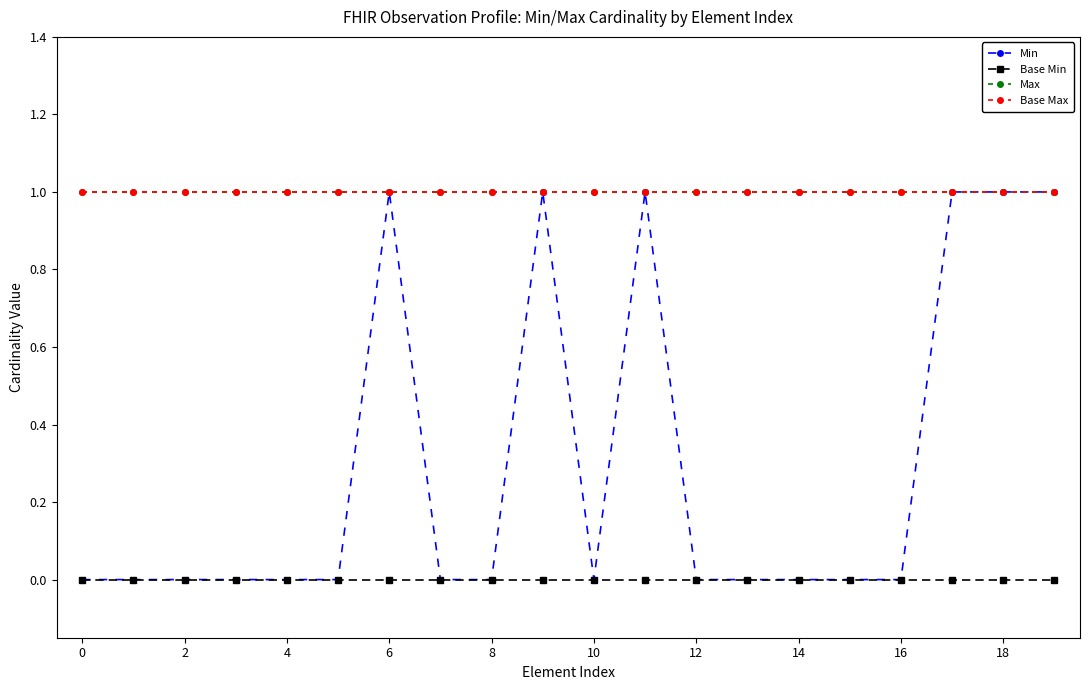

True or false: Base Min and Min intersect in this chart.

False